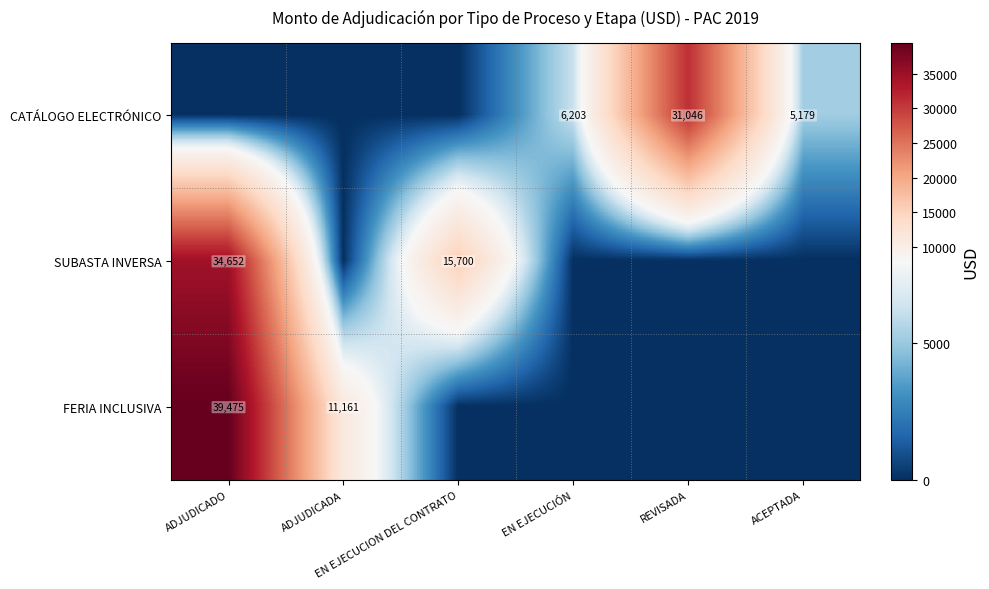

How many categories are shown in the chart?

6